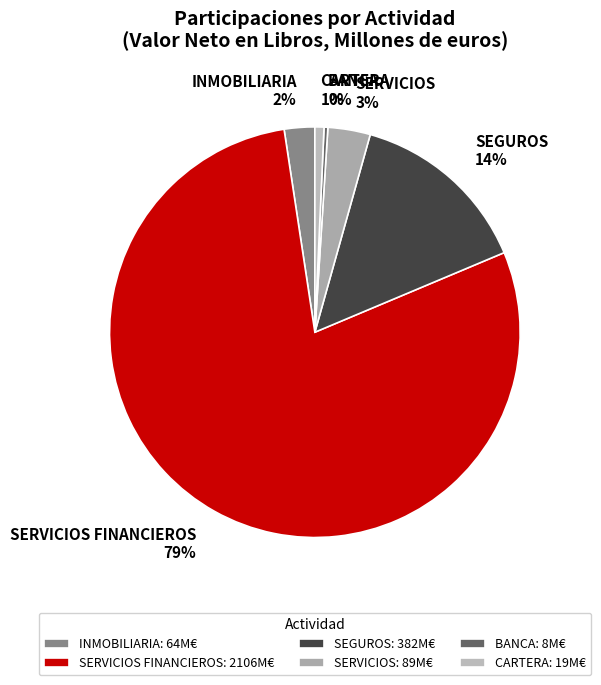

Between SEGUROS and SERVICIOS FINANCIEROS, which is larger?

SERVICIOS FINANCIEROS